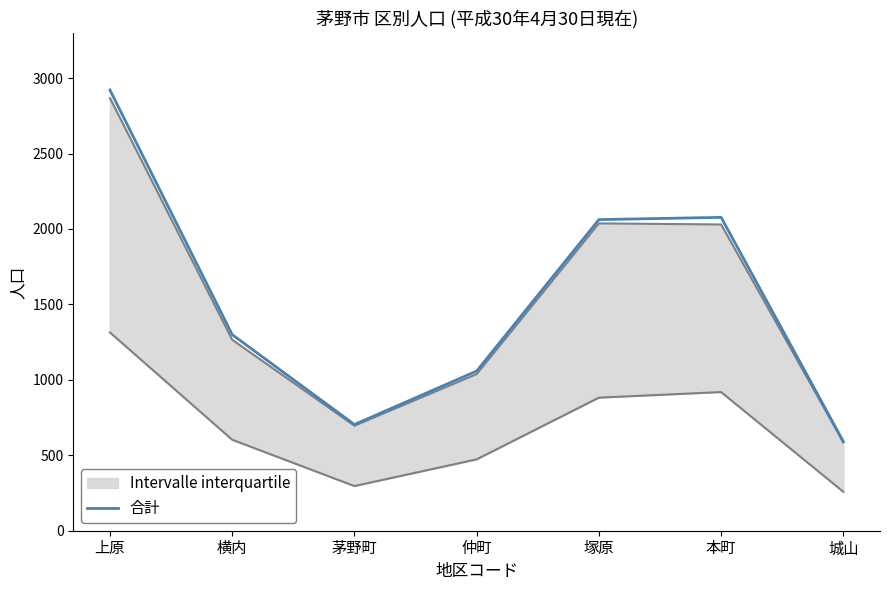

Which category has the lowest value across all series?

城山